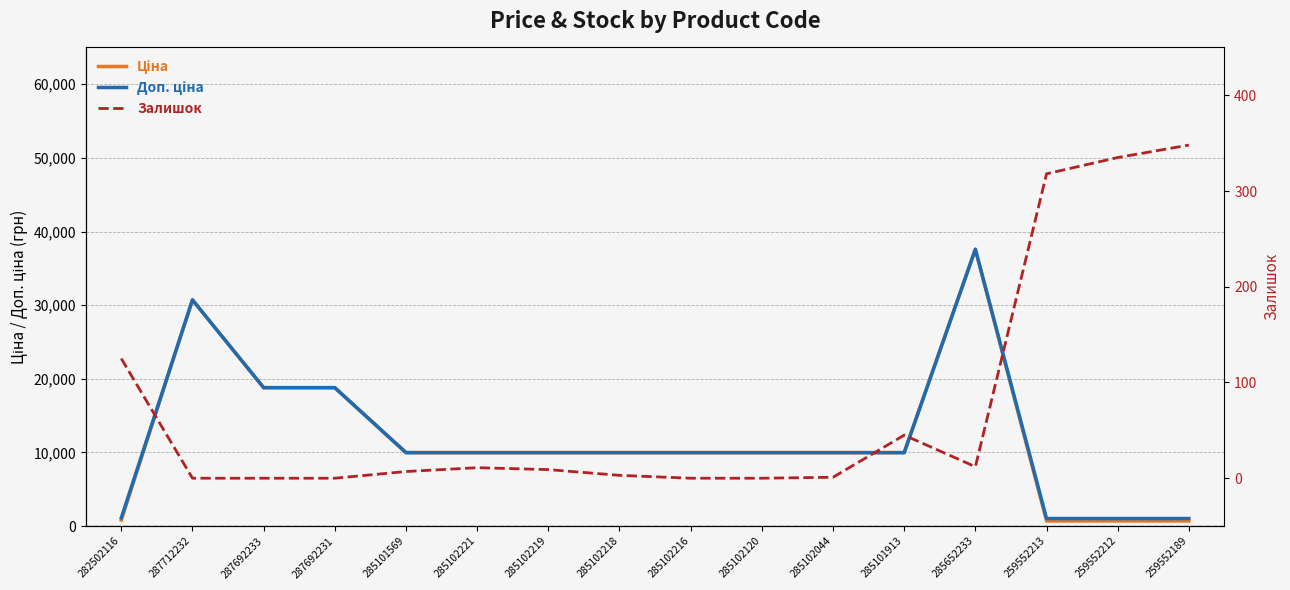

True or false: Залишок has a value of 3.0 at 285102218.

True